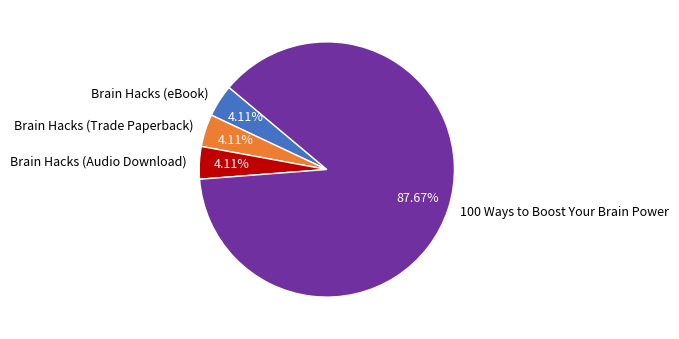

Combined, do 100 Ways to Boost Your Brain Power and Brain Hacks (Audio Download) account for over 50%?

Yes